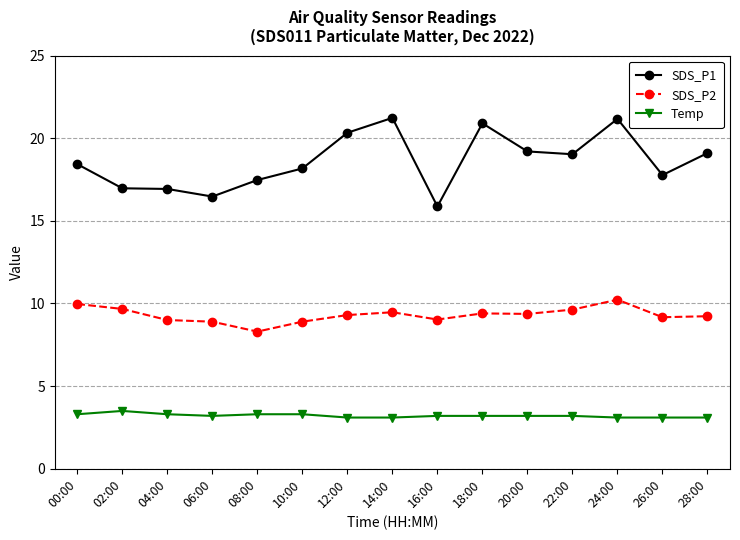

What is the difference between the second highest and second lowest values in the SDS_P1 series?

4.7